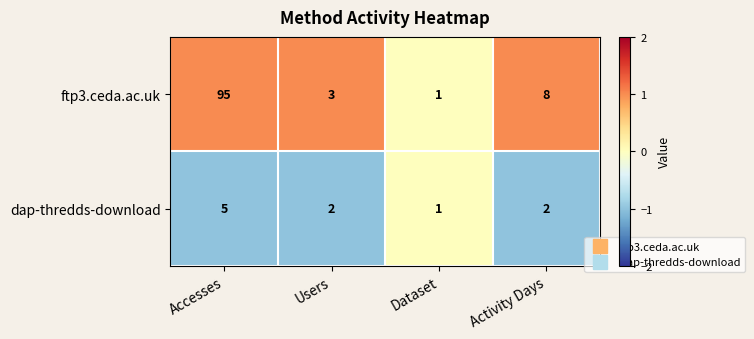

What is the maximum value shown in the chart?

95